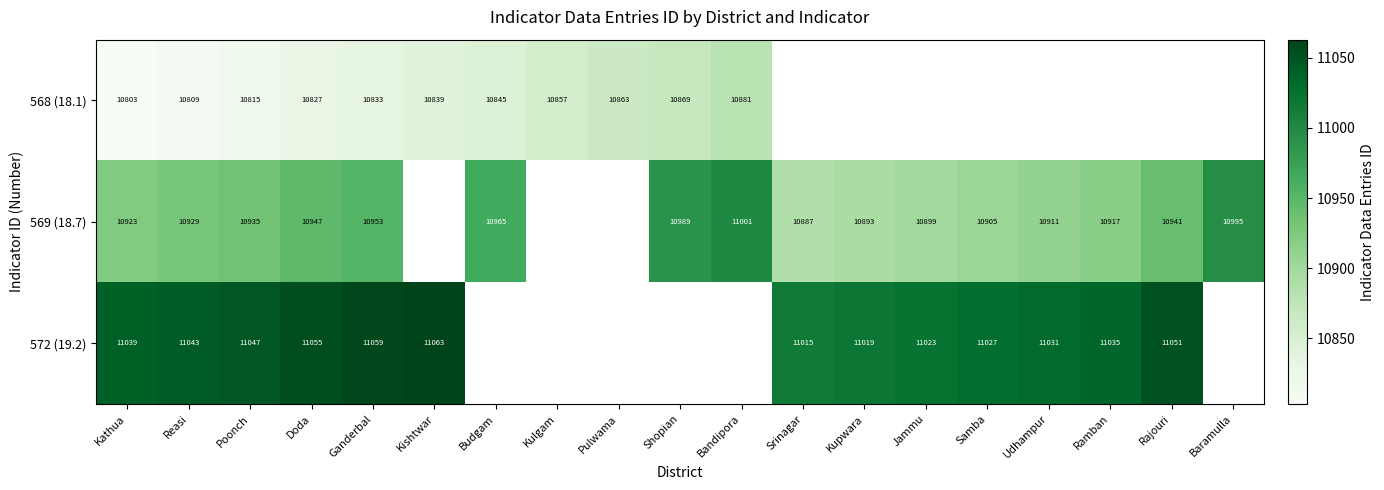

What is the sum of the 569 (18.7) values at Udhampur and Shopian?

21900